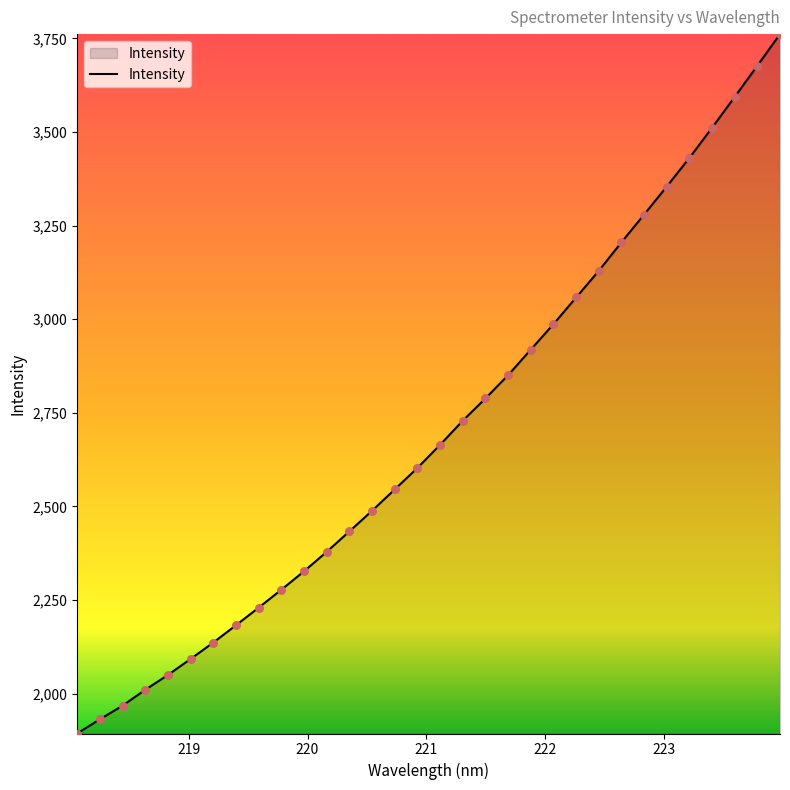

What is the minimum value shown in the chart?

1893.7